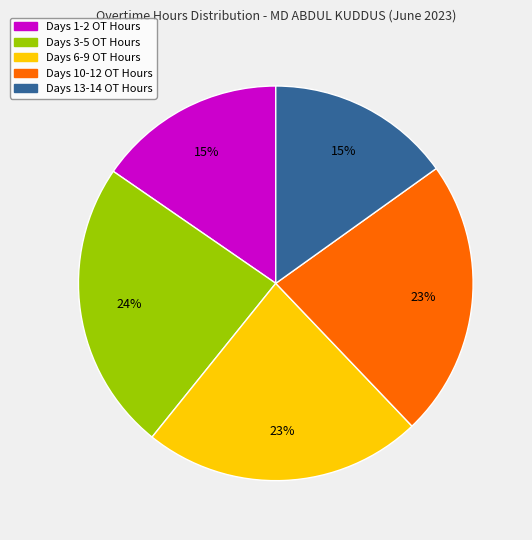

Is there any slice that represents more than half of the pie?

No